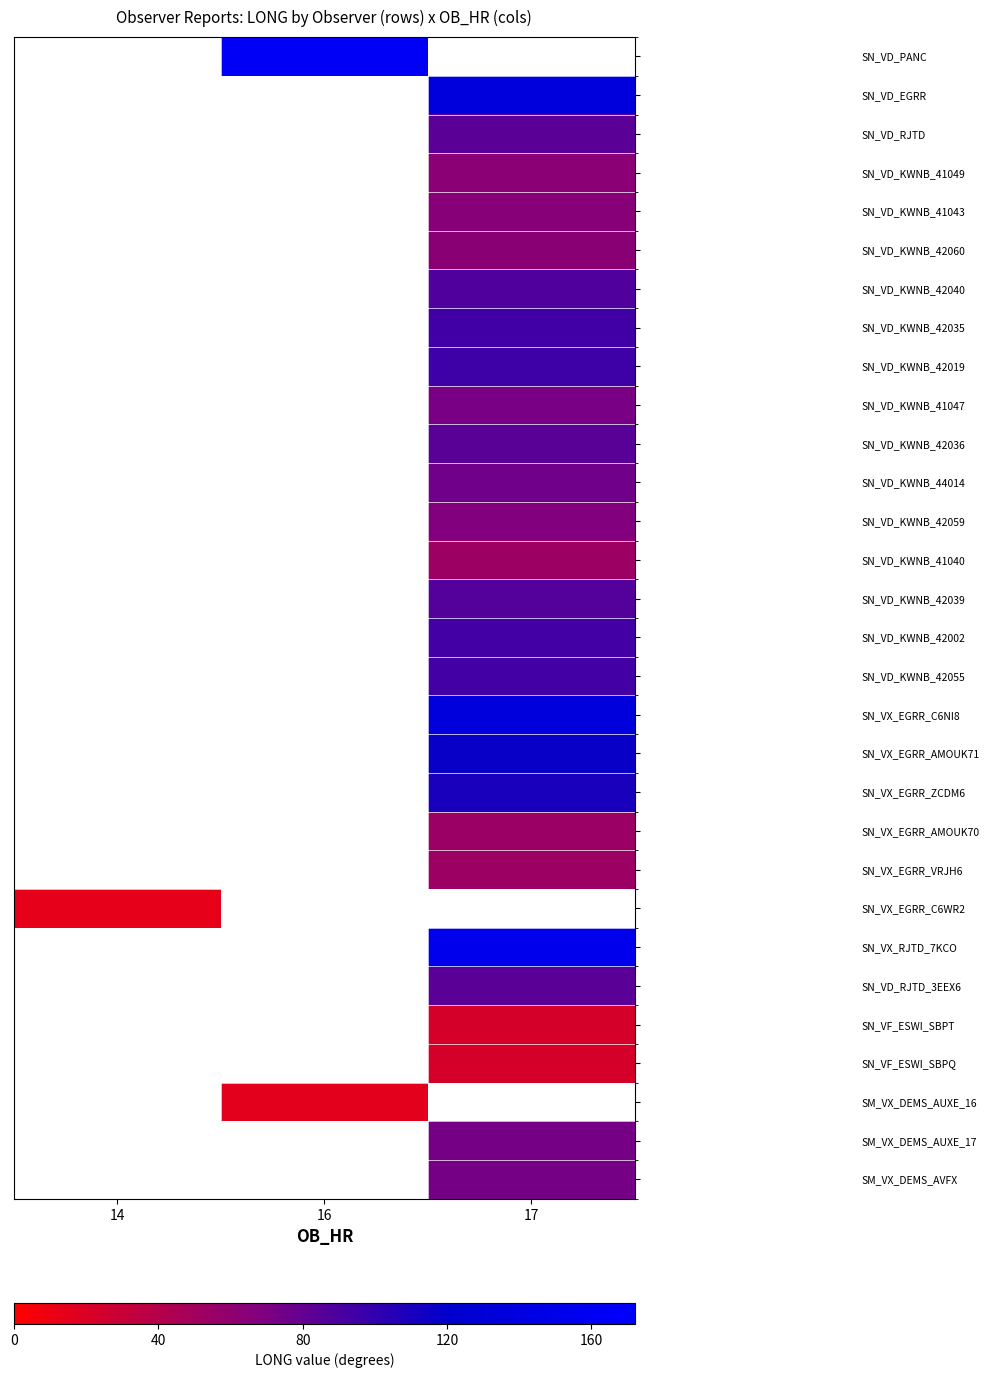

How many positive values does the SN_VX_EGRR_C6WR2 series have?

1